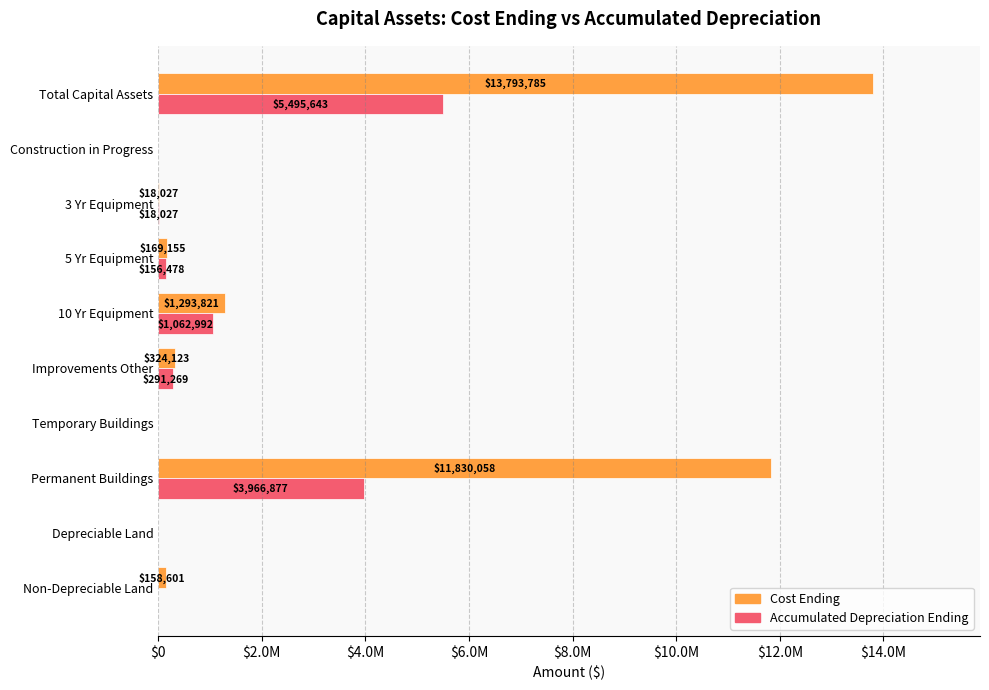

What are all the series names shown in the legend?

Cost Ending, Accumulated Depreciation Ending